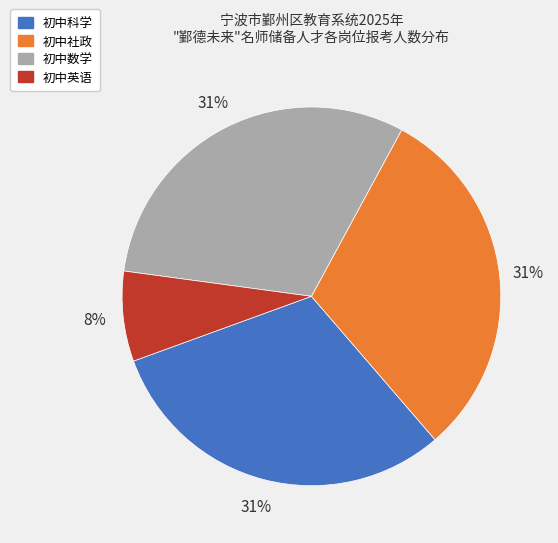

Count the number of slices in the pie.

4